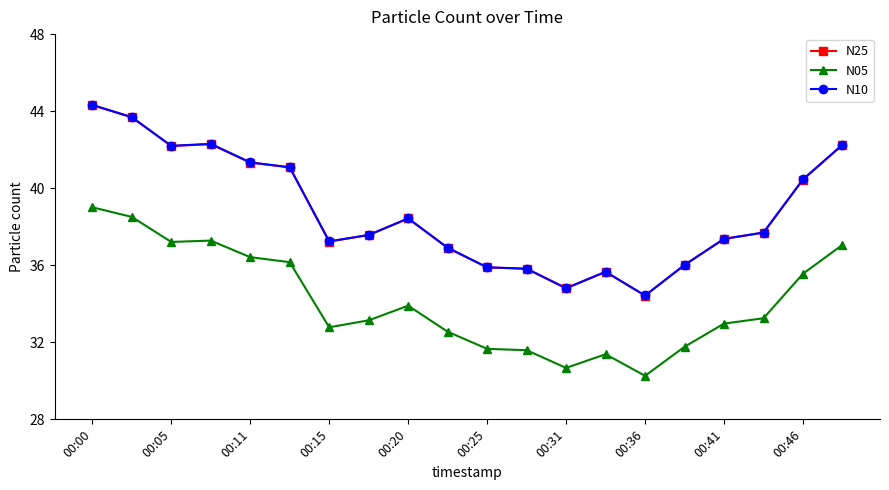

Which series has the largest range (max minus min)?

N25